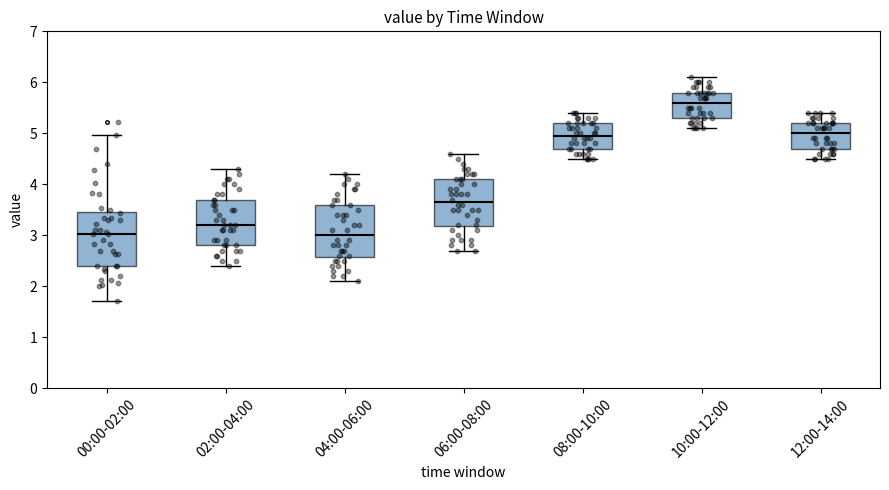

Reading left to right, read every box against the y-axis: the position of its median line, the range the box covers, and the ends of its whiskers. The values are not printed on the chart, so give them approximately, as read against the axis.

00:00-02:00: median 3.0, box 2.4 to 3.4, whiskers 1.7 to 5.0
02:00-04:00: median 3.2, box 2.8 to 3.7, whiskers 2.4 to 4.3
04:00-06:00: median 3.0, box 2.6 to 3.6, whiskers 2.1 to 4.2
06:00-08:00: median 3.7, box 3.2 to 4.1, whiskers 2.7 to 4.6
08:00-10:00: median 5.0, box 4.7 to 5.2, whiskers 4.5 to 5.4
10:00-12:00: median 5.6, box 5.3 to 5.8, whiskers 5.1 to 6.1
12:00-14:00: median 5.0, box 4.7 to 5.2, whiskers 4.5 to 5.4